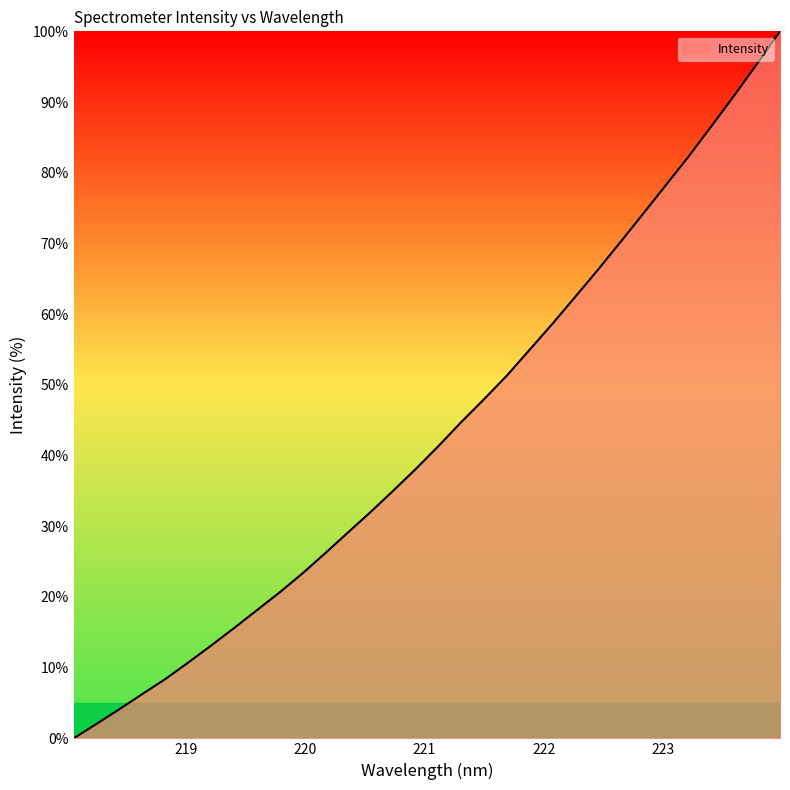

What is the difference between the maximum and minimum values?

100.0